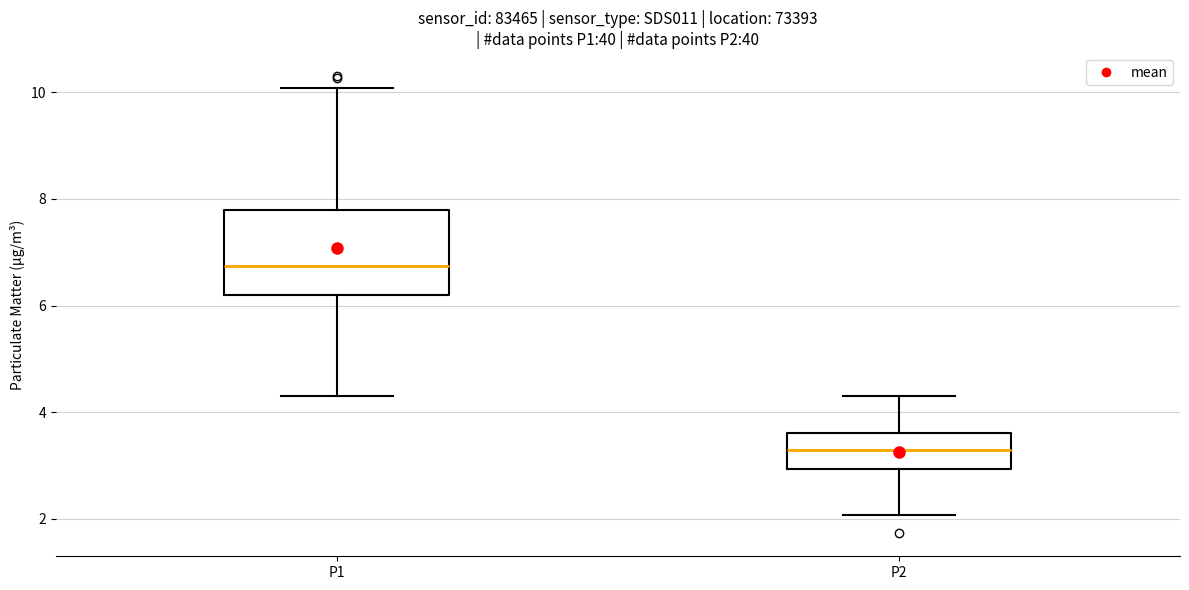

Reading left to right, read every box against the y-axis: the position of its median line, the range the box covers, and the ends of its whiskers. The values are not printed on the chart, so give them approximately, as read against the axis.

P1: median 6.8, box 6.2 to 7.8, whiskers 4.4 to 10.0
P2: median 3.2, box 3.0 to 3.6, whiskers 2.0 to 4.4